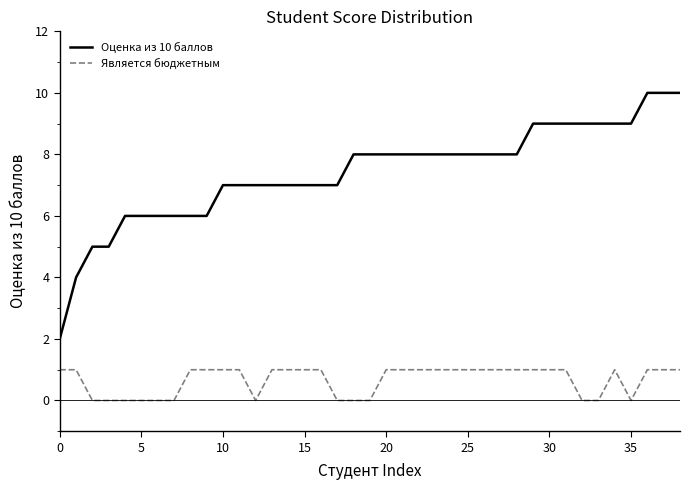

List the series in order of their overall mean, lowest first.

Является бюджетным, Оценка из 10 баллов